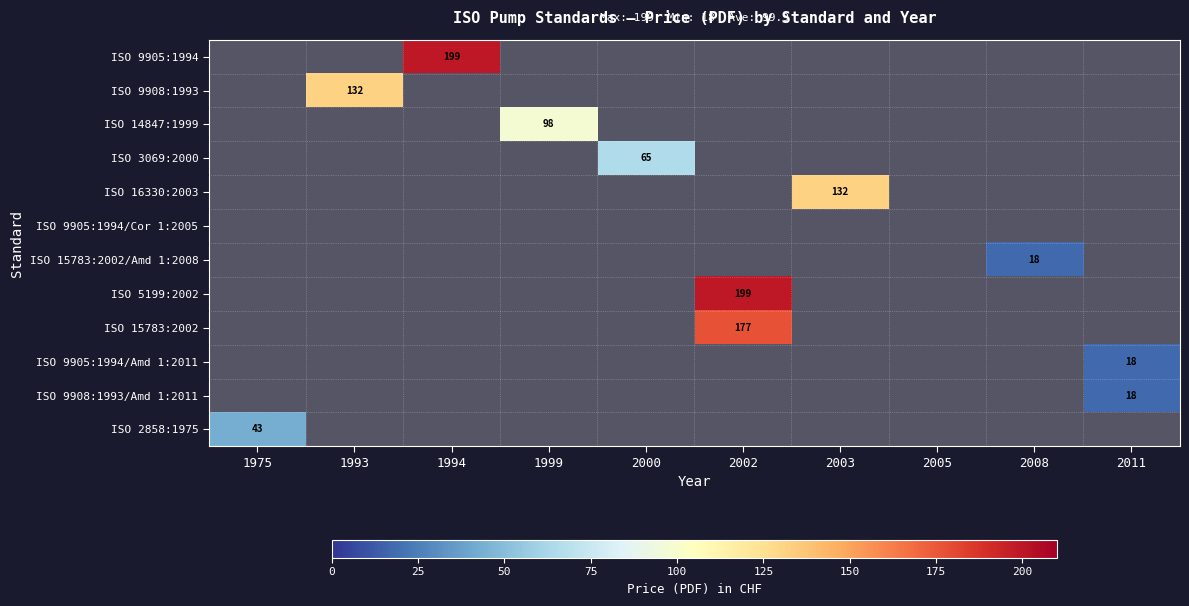

The value of ISO 9908:1993 at 1999 is 92. True or false?

False